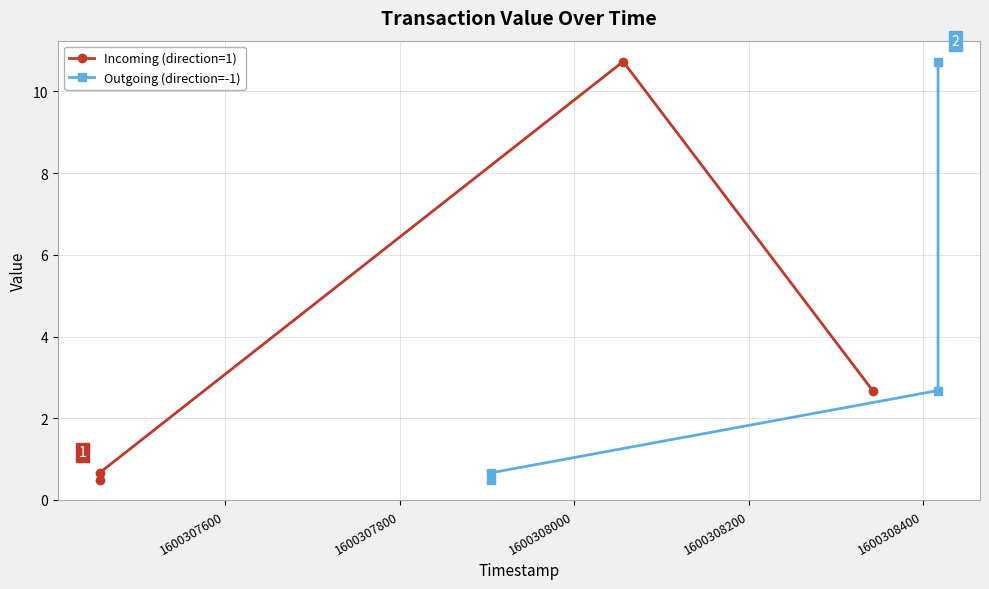

At 1600307800, list the series in order from smallest to largest.

Outgoing (direction=-1), Incoming (direction=1)